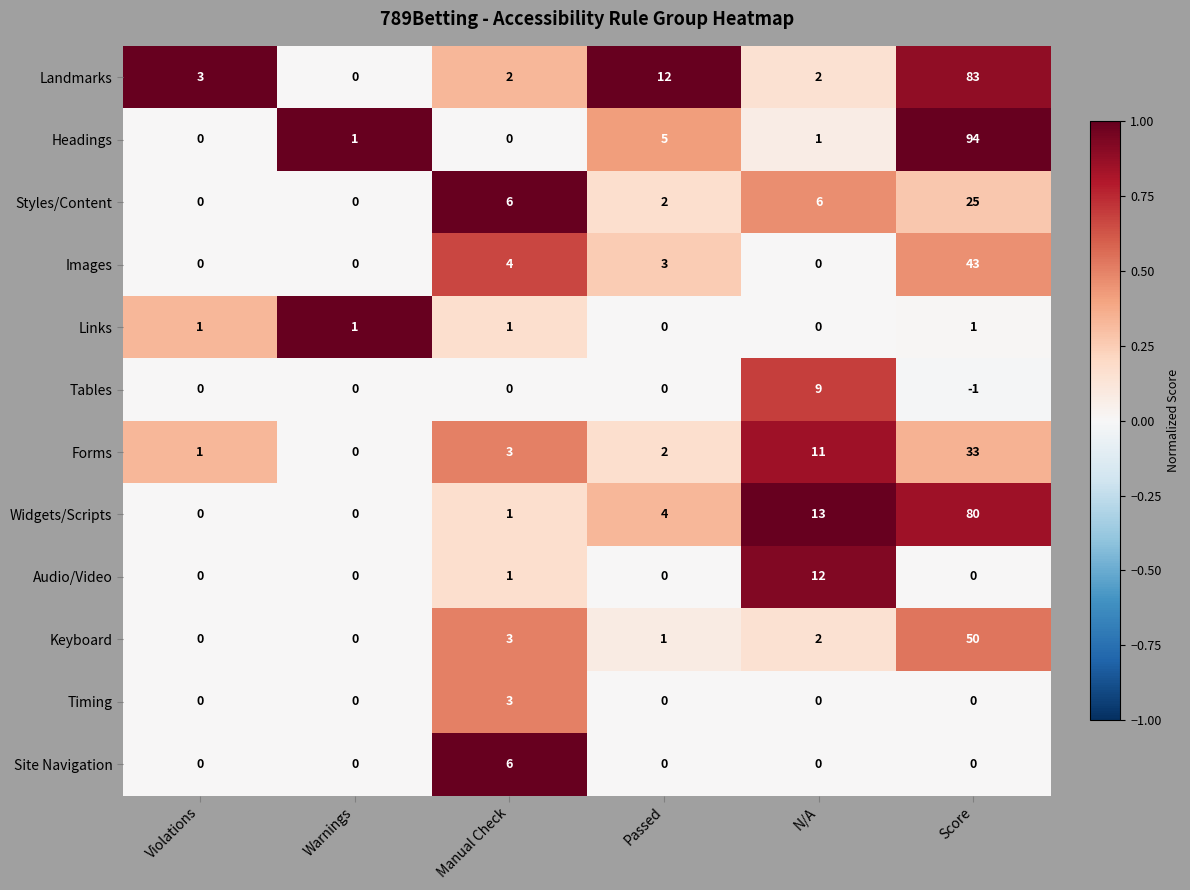

What is the difference between the maximum and second lowest values in the Tables series?

9